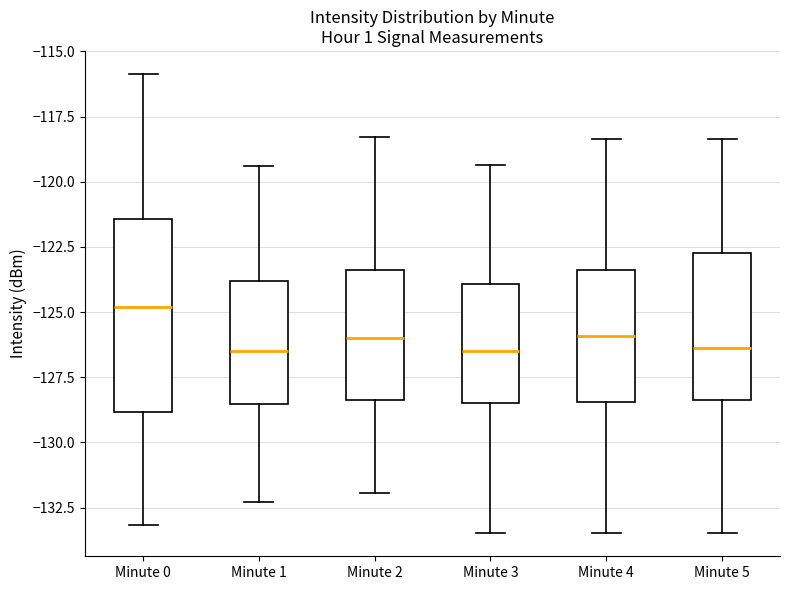

Which box is the tallest, from its lower edge to its upper edge?

Minute 0